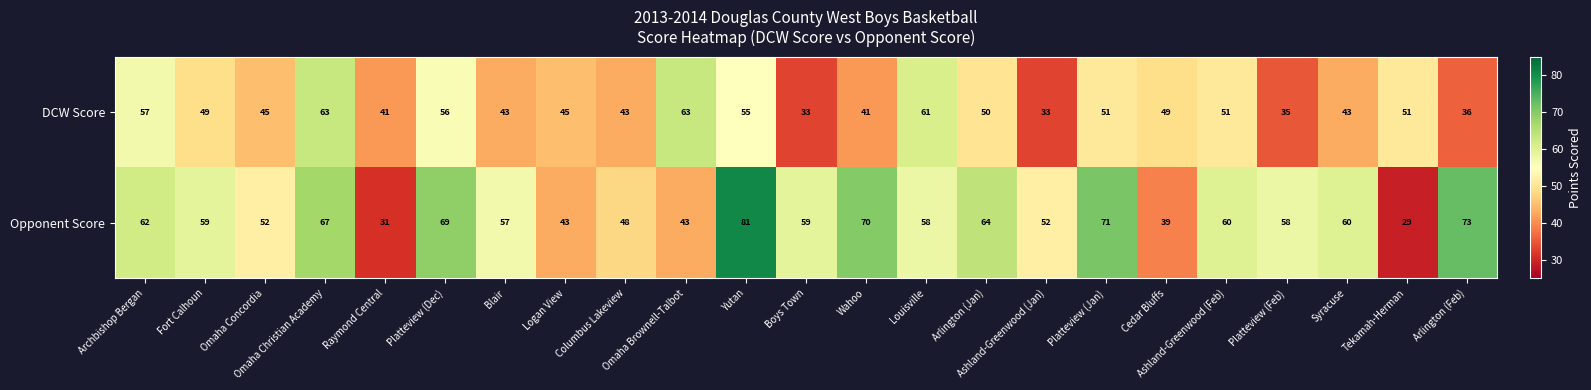

Where is Opponent Score nearest to the value 55?

Blair